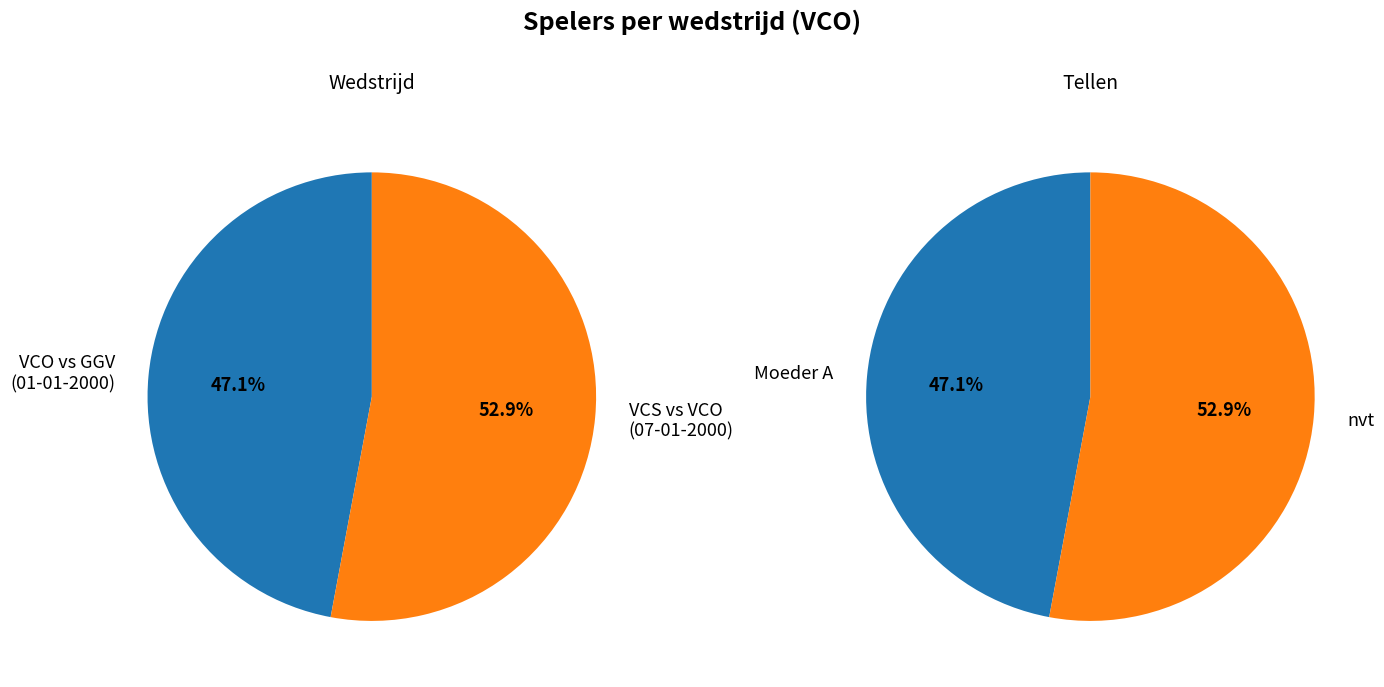

Combined, what portion of the pie is nvt and Moeder A?

100.0%